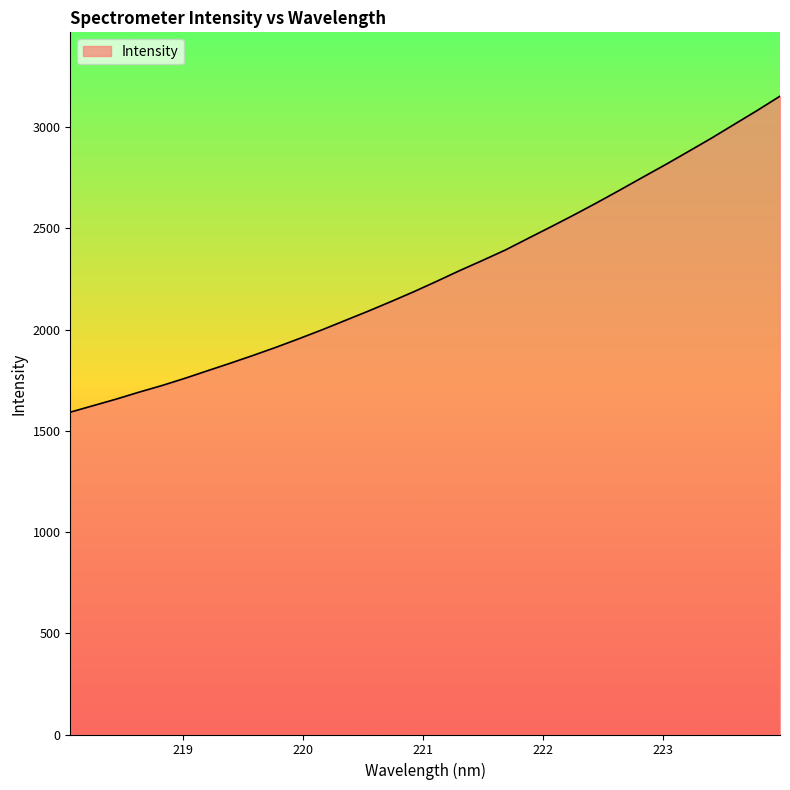

What is the average value?

2269.3